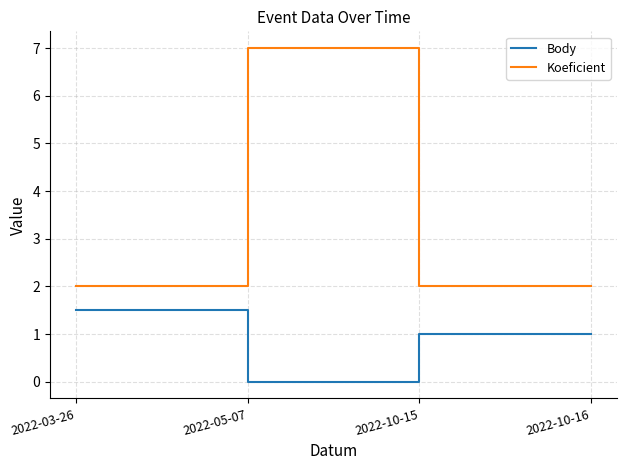

Where does the Body series first go above 1?

2022-03-26